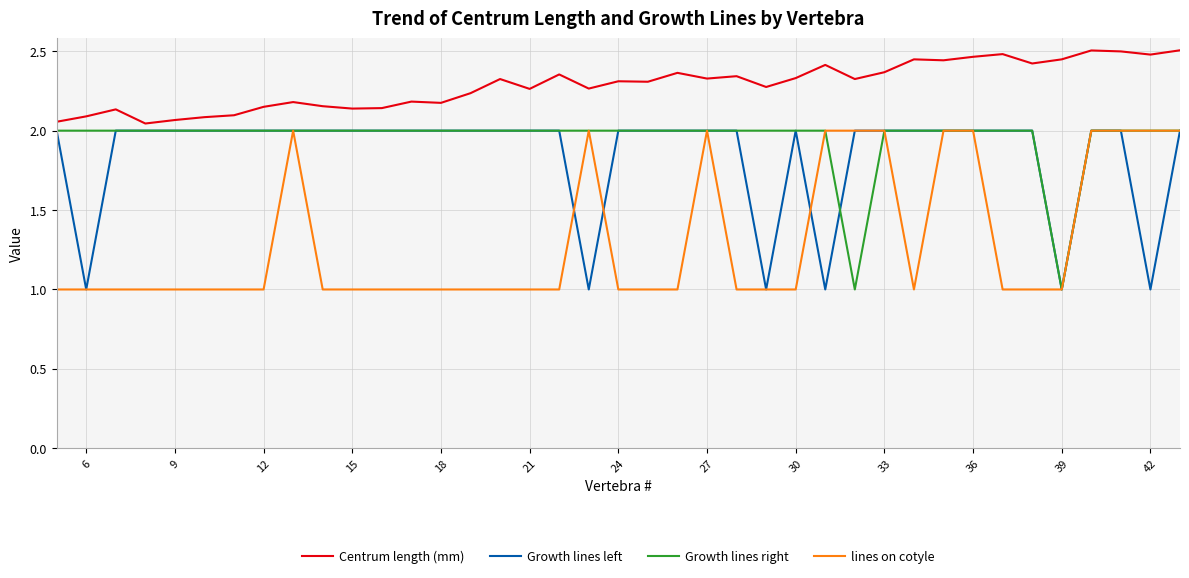

Which series has the largest total across all categories?

Centrum length (mm)